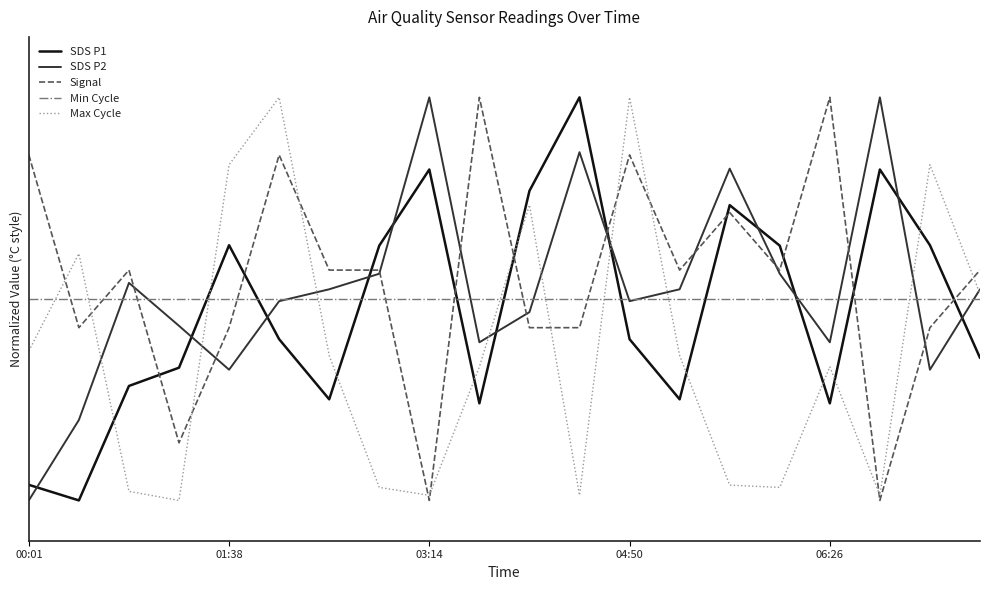

Which series ends up on top after the final intersection of Signal and SDS P1?

Signal